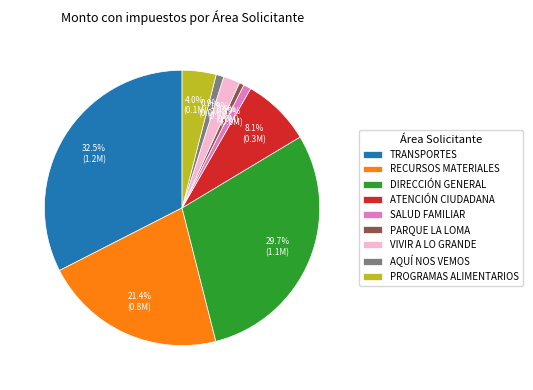

Is TRANSPORTES the majority of the pie?

No